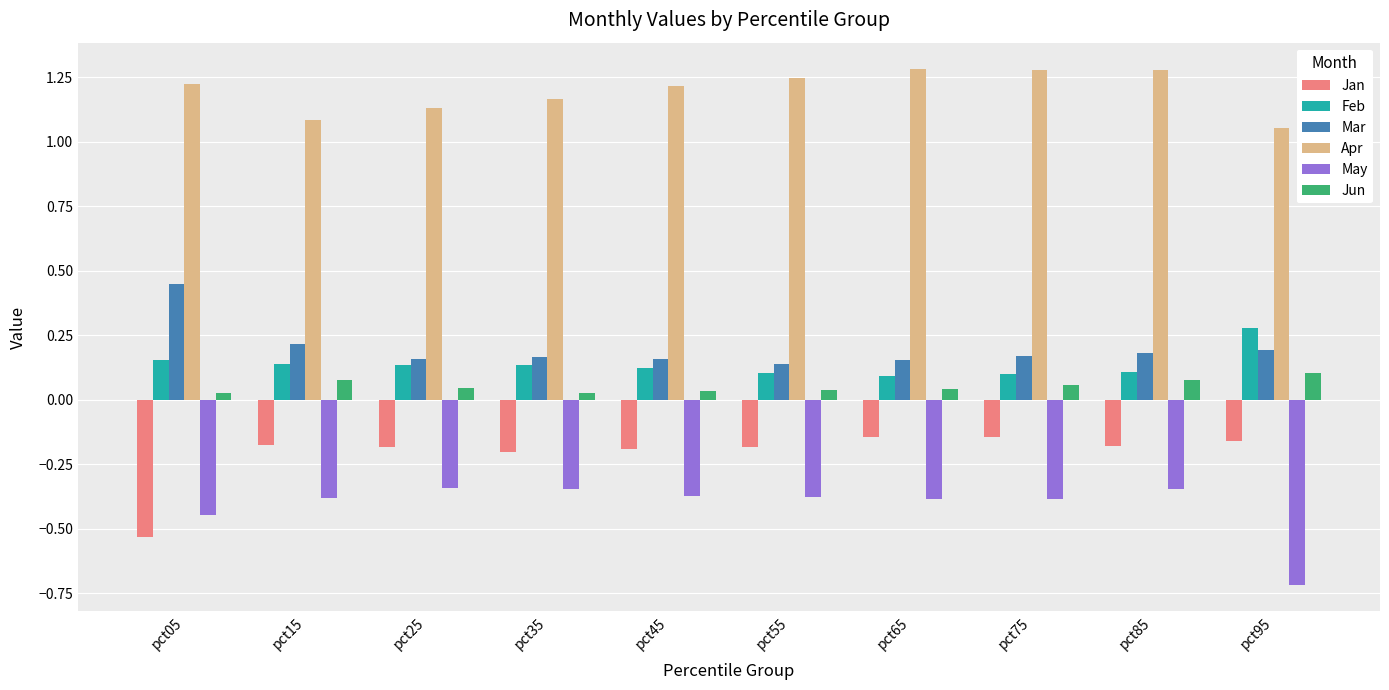

True or false: May has a value of -0.2 at pct85.

False